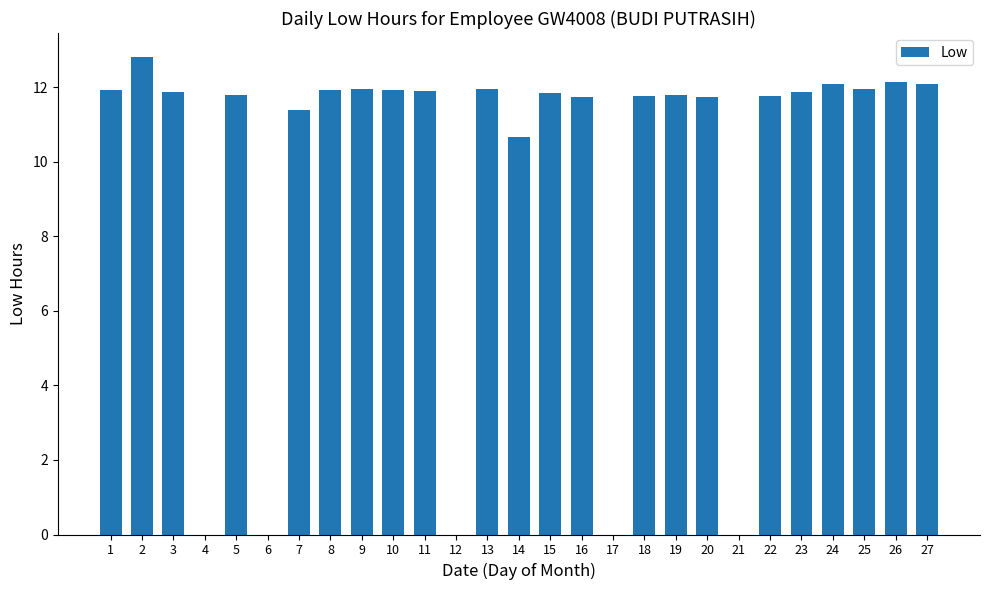

At which label is the value closest to 6?

14